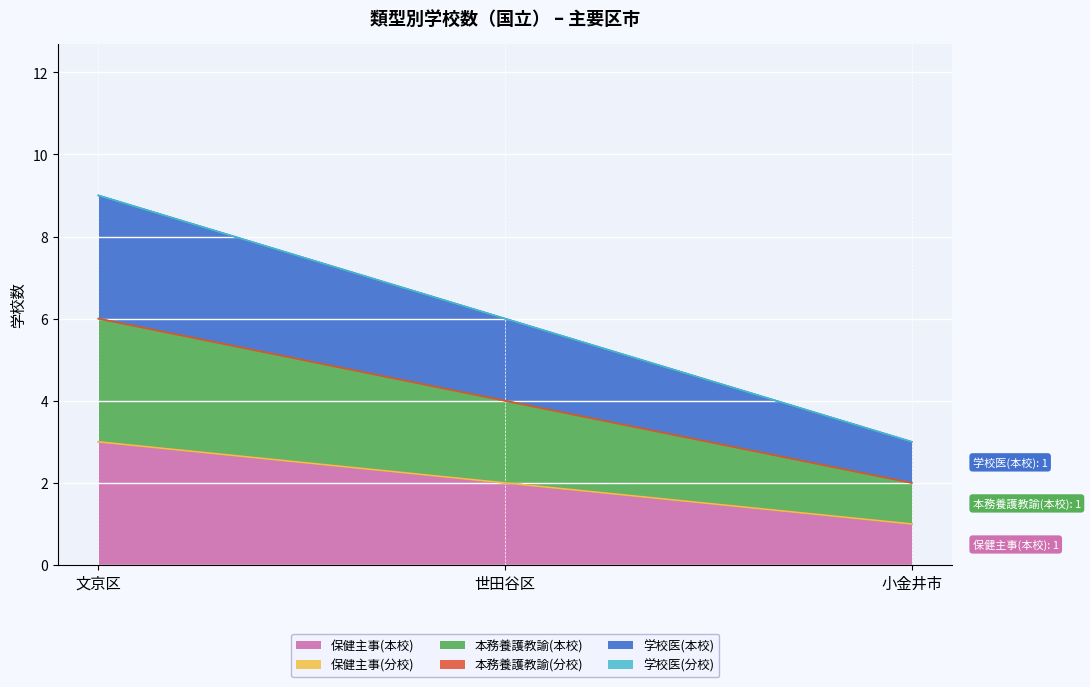

What is the spread (max minus min) of values at 世田谷区?

2